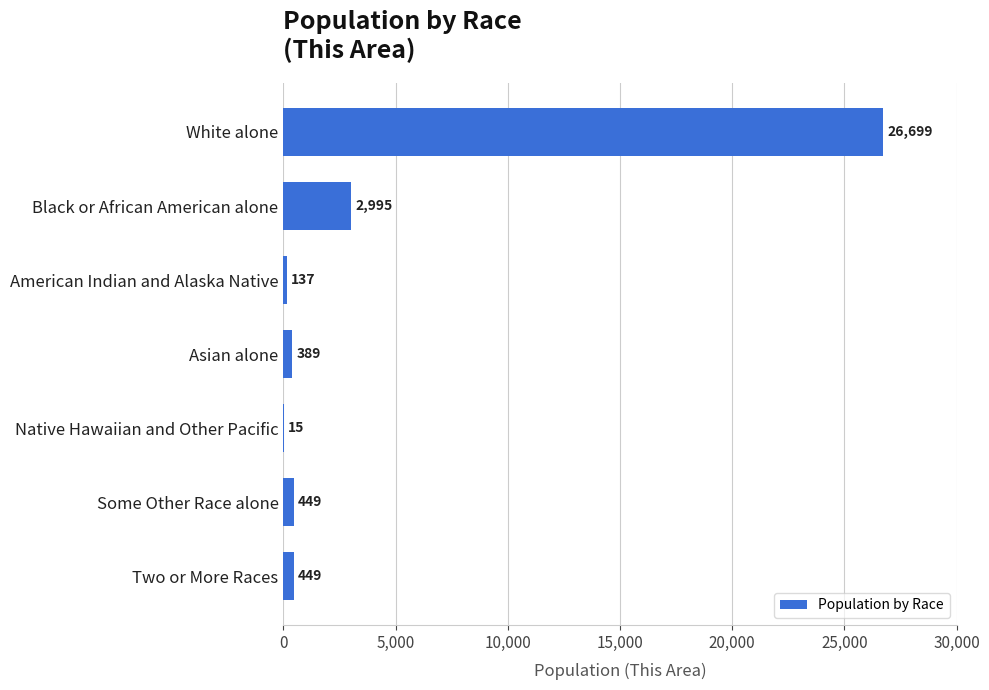

Which has a higher value, Black or African American alone or American Indian and Alaska Native?

Black or African American alone